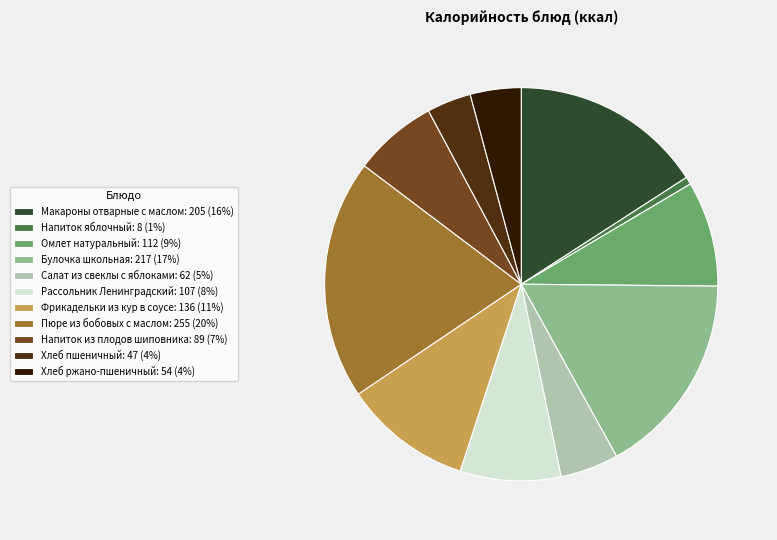

Does Салат из свеклы с яблоками: 62 (5%) represent more than half of the total?

No